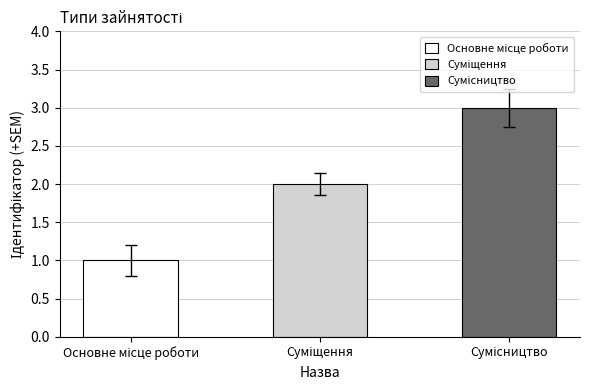

What is the maximum value shown in the chart?

3